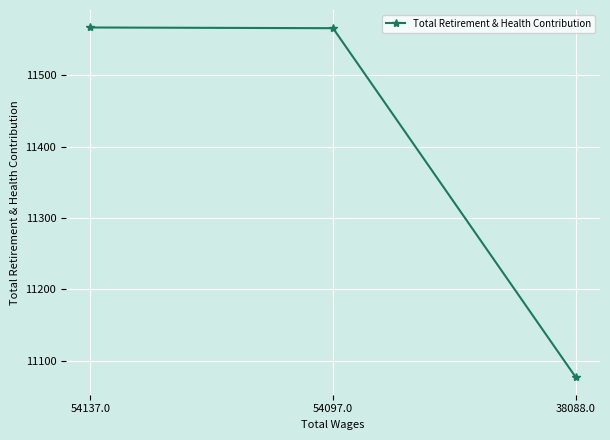

What is the minimum value shown in the chart?

11077